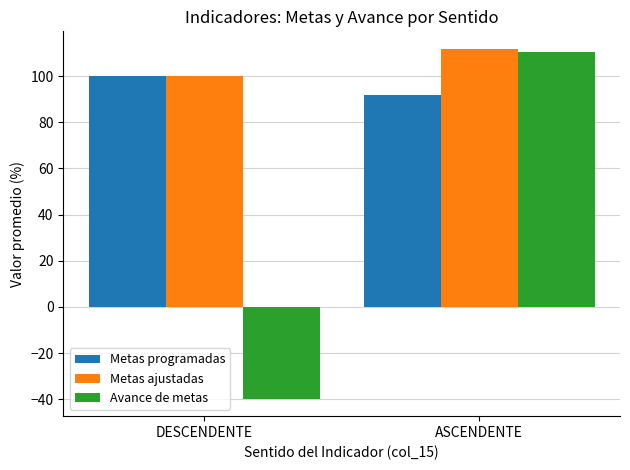

What is the lowest value of the Metas programadas series?

91.7